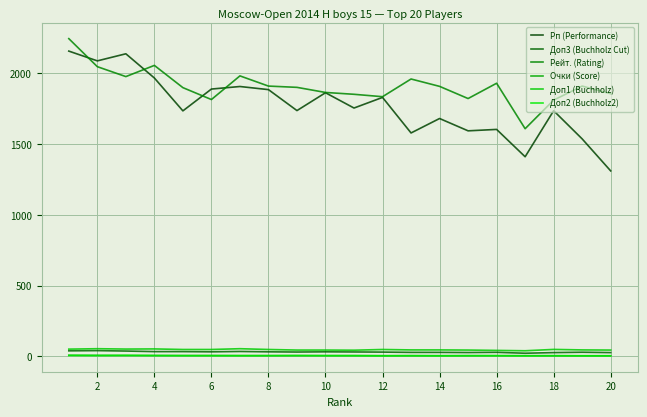

Is this an area chart (filled region under the line)?

No